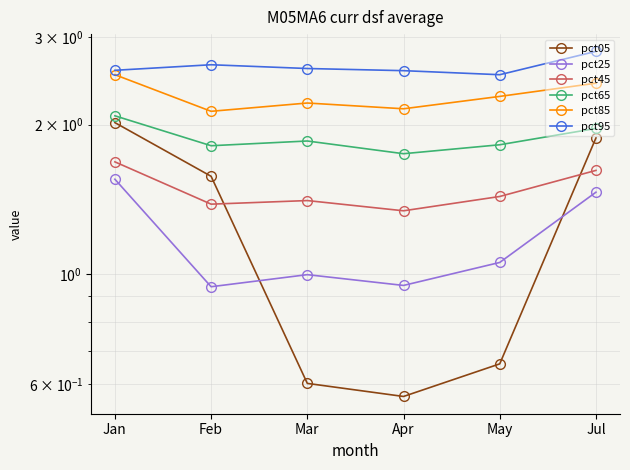

What is the spread (max minus min) of values at Jul?

1.3